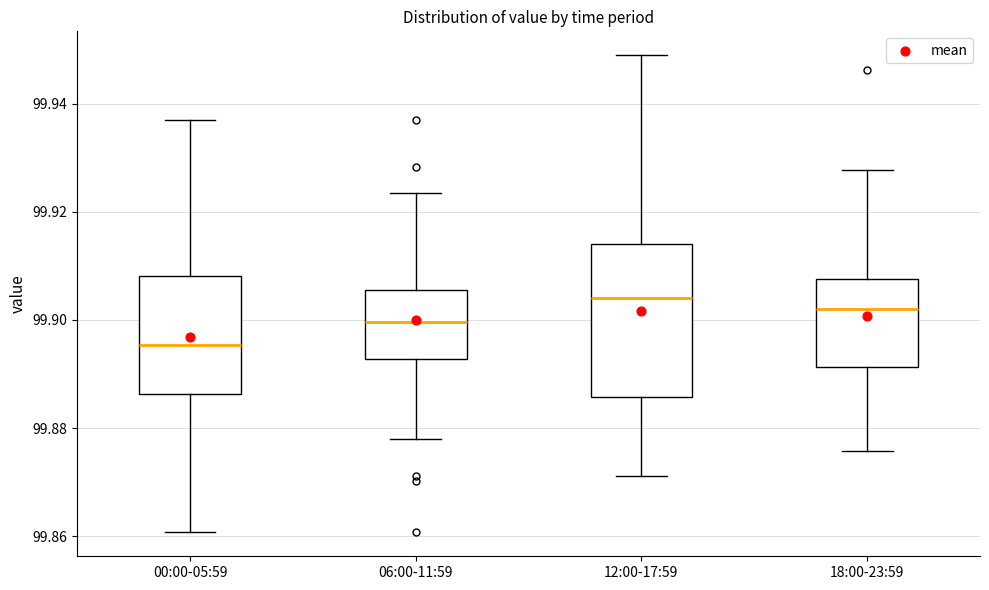

Comparing the boxes themselves (not the whiskers), which one is the tallest?

12:00-17:59